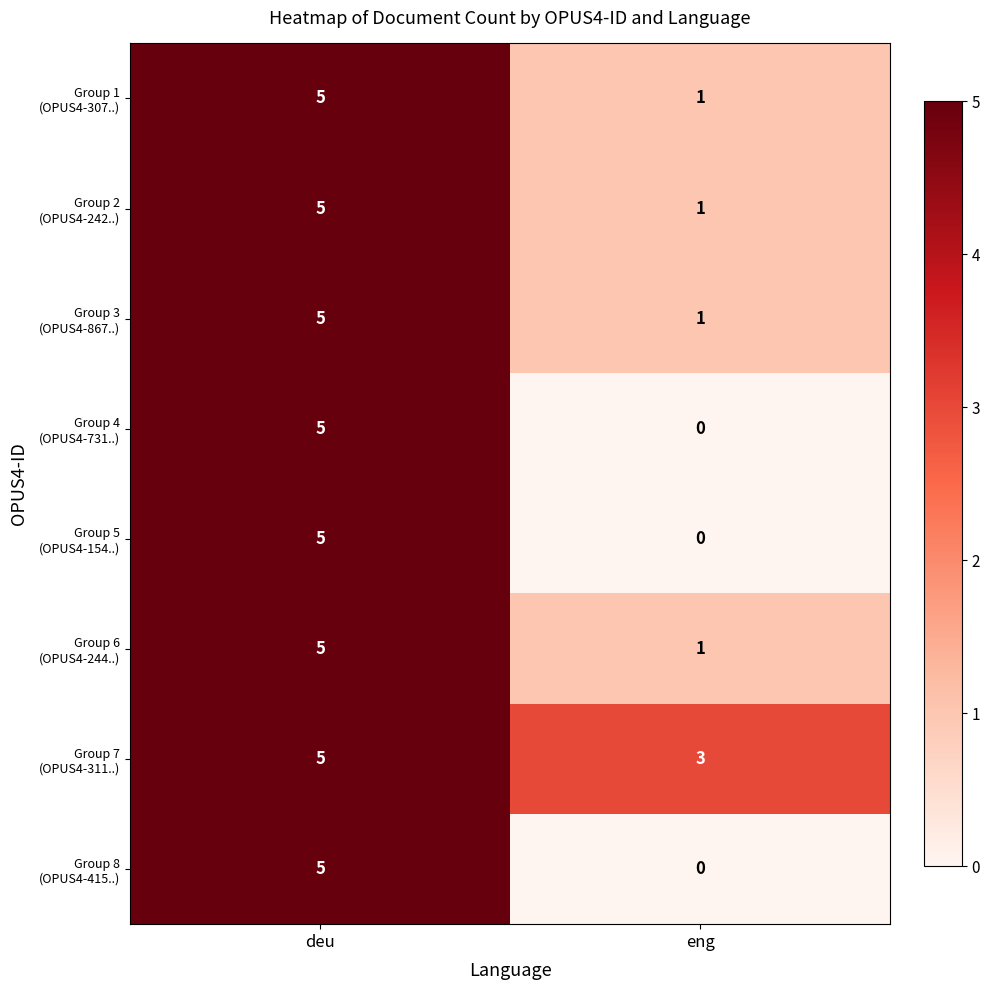

At how many categories does at least one series exceed 1?

2